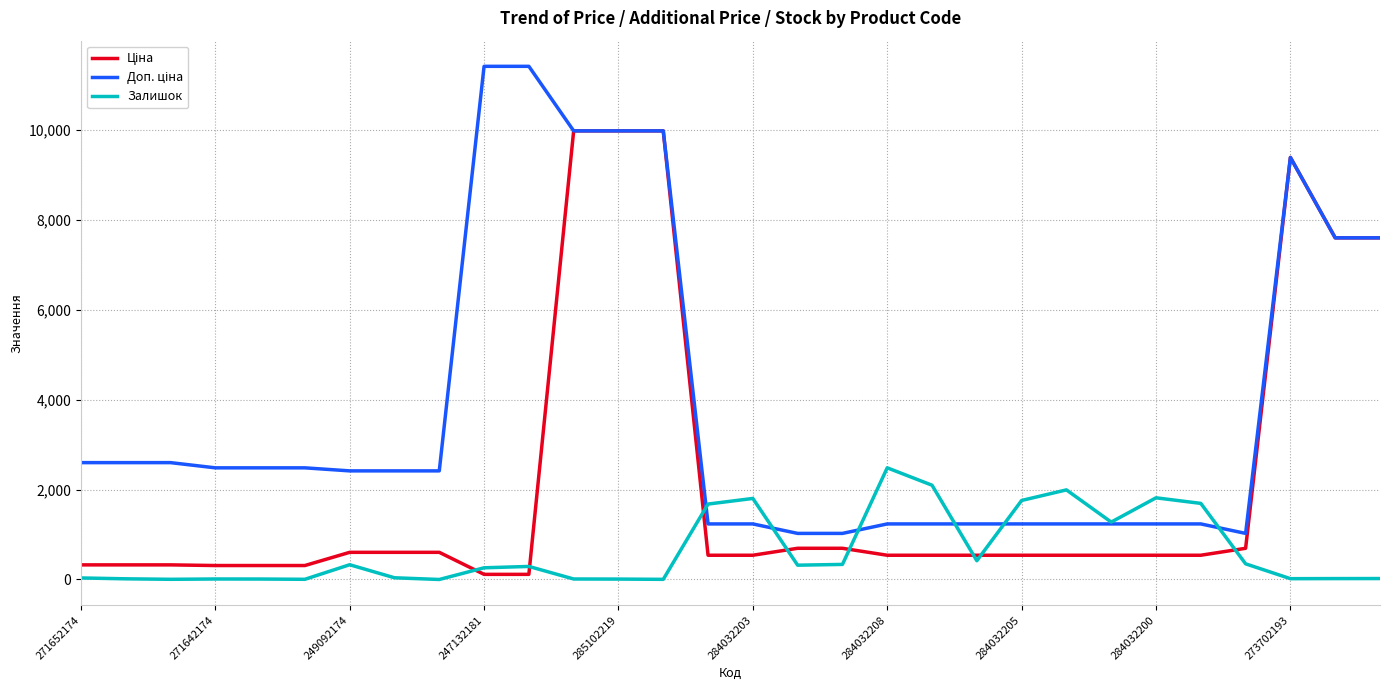

What is the highest value of the Залишок series?

2483.0